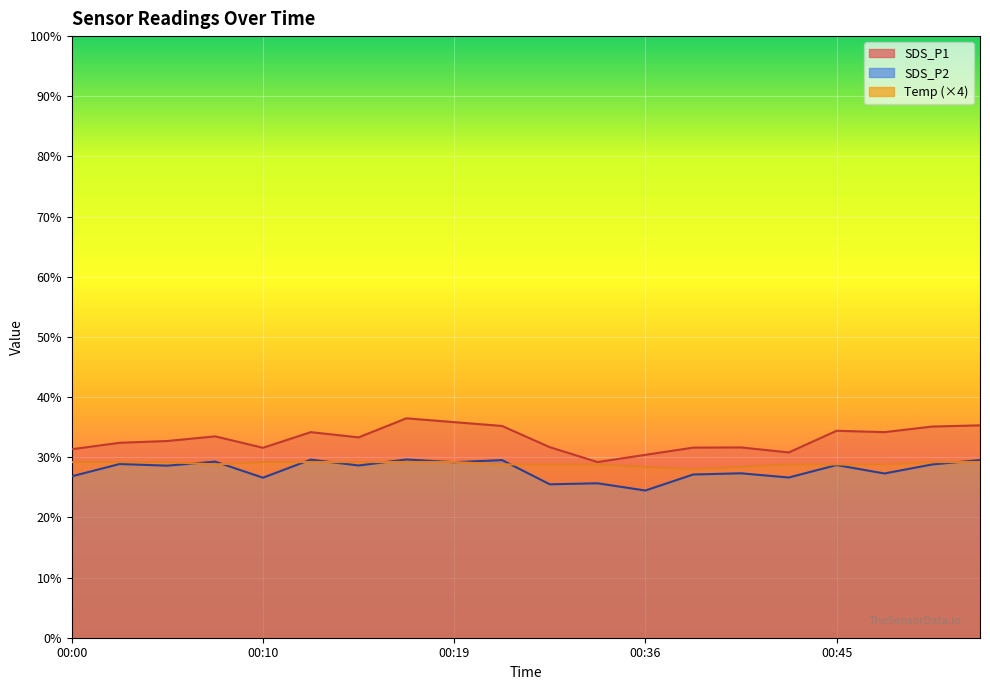

What is the approximate value of SDS_P1 at 00:38?

31.6